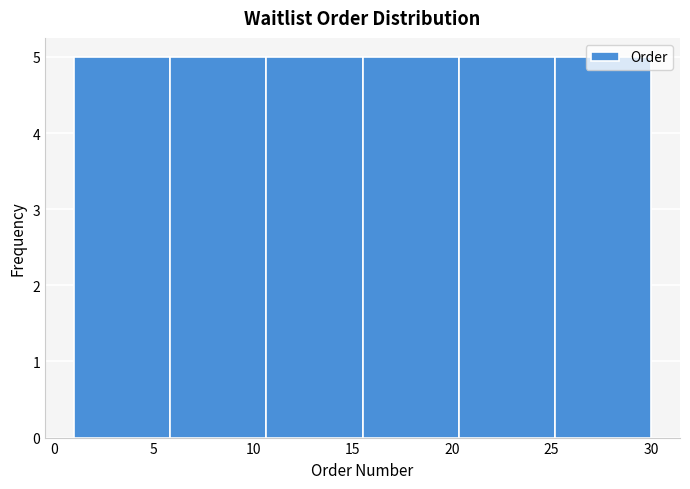

Reading left to right, transcribe this chart: for each bar, give the range it covers on the x-axis and its height. Neither the bar edges nor the heights are printed on the chart, so give them approximately, as read against the axes.

1.0 to 6.0: 5
6.0 to 10.5: 5
10.5 to 15.5: 5
15.5 to 20.5: 5
20.5 to 25.0: 5
25.0 to 30.0: 5